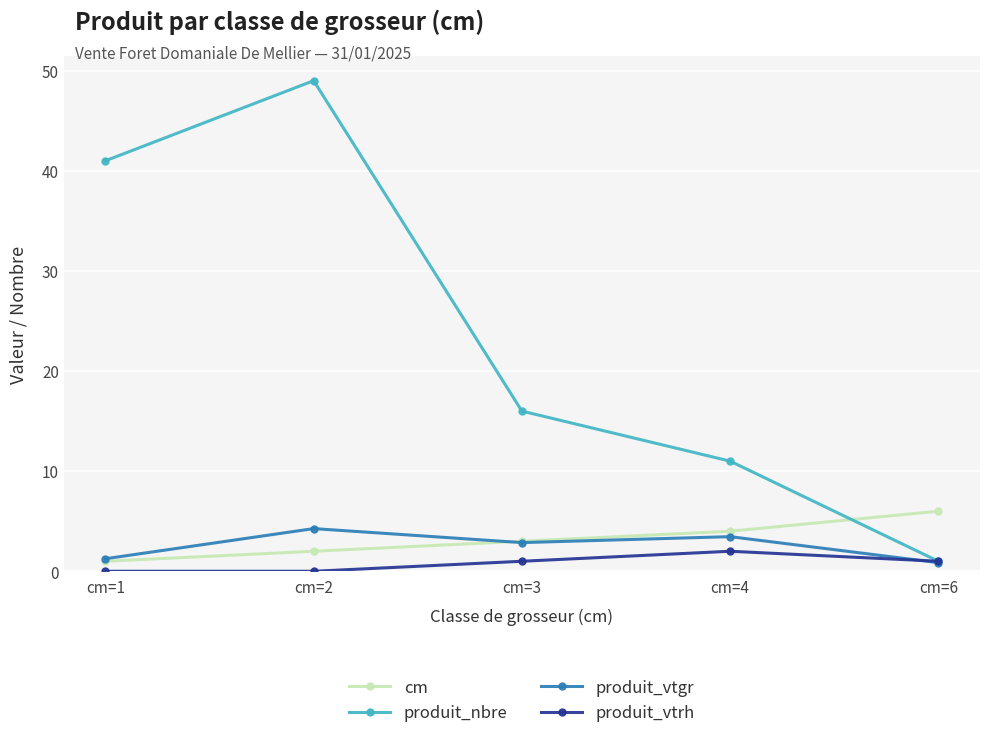

Which series changed the most between cm=2 and cm=3?

produit_nbre